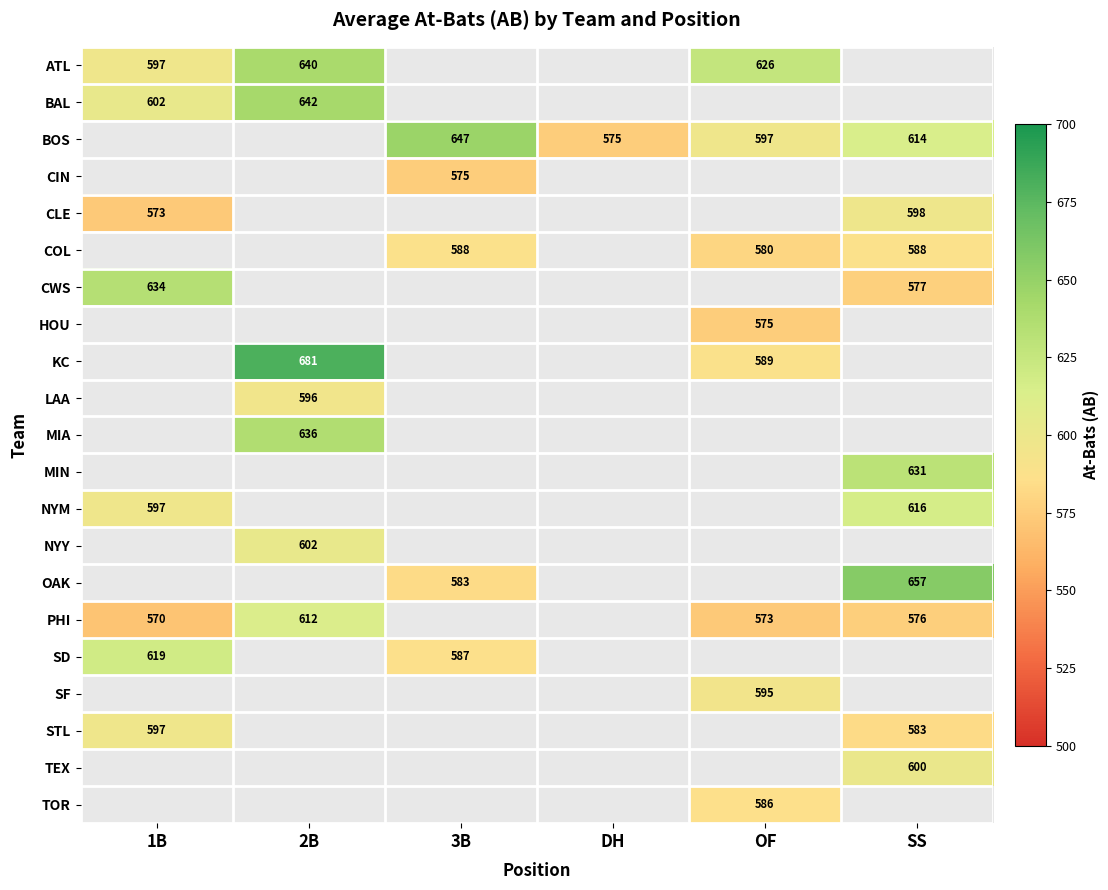

Is it true that COL equals -210 at 1B?

False